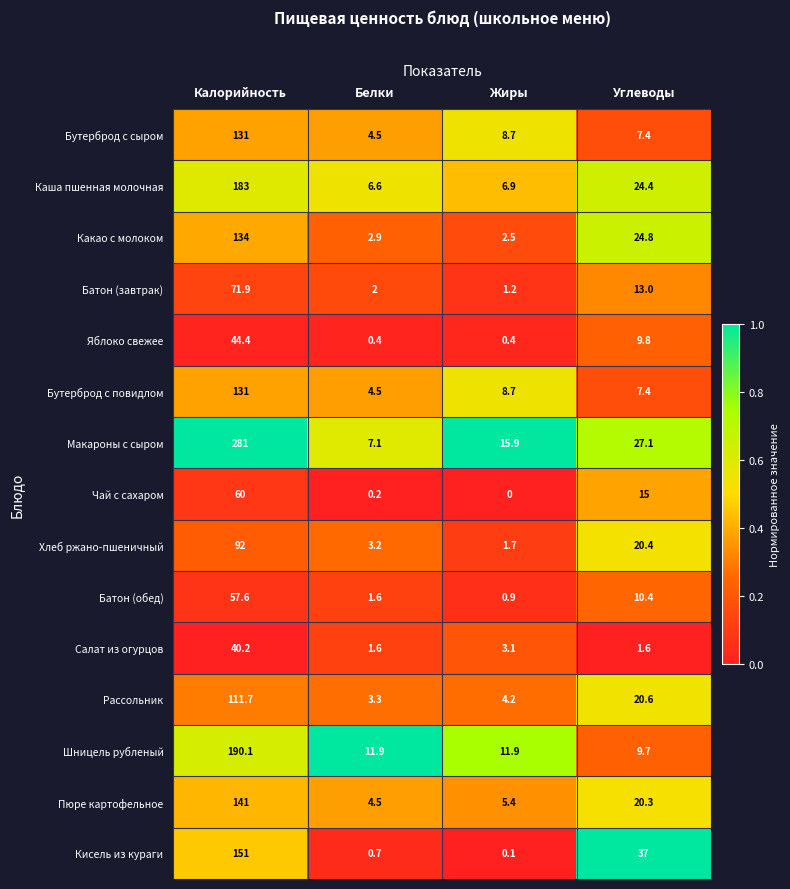

Rank the categories by Хлеб ржано-пшеничный value from lowest to highest.

Жиры, Белки, Углеводы, Калорийность